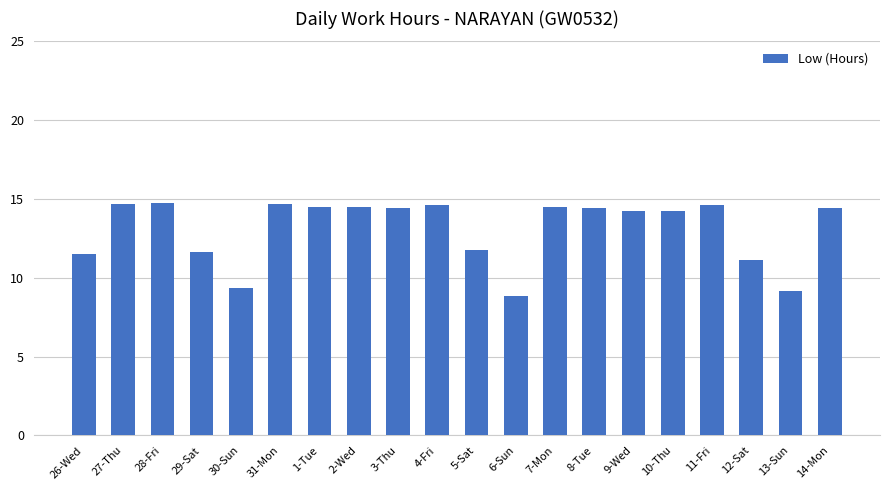

What is the label of the 19th bar from the right?

27-Thu